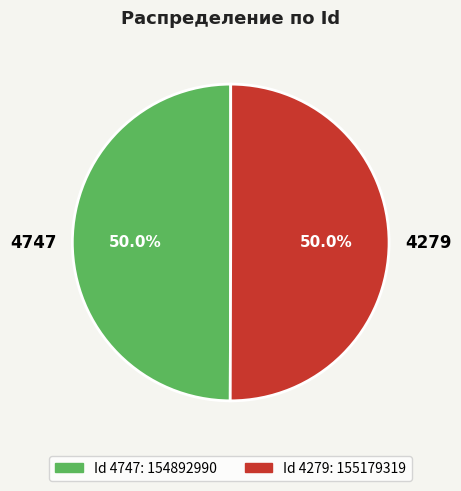

Count the number of slices in the pie.

2